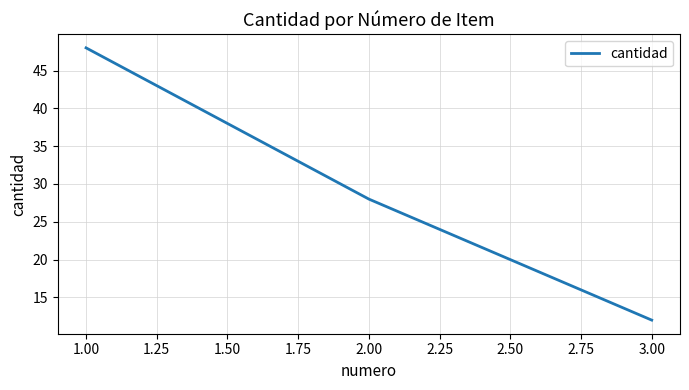

List the labels in order of value, smallest first.

3.00, 2.00, 1.00